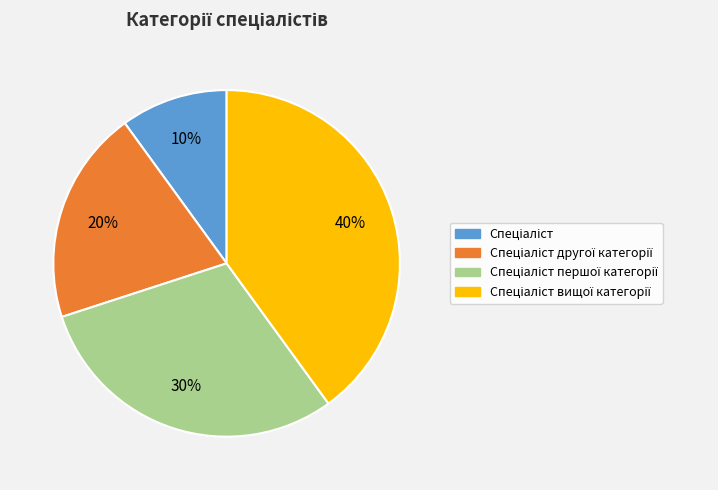

Is there any slice that represents more than half of the pie?

No